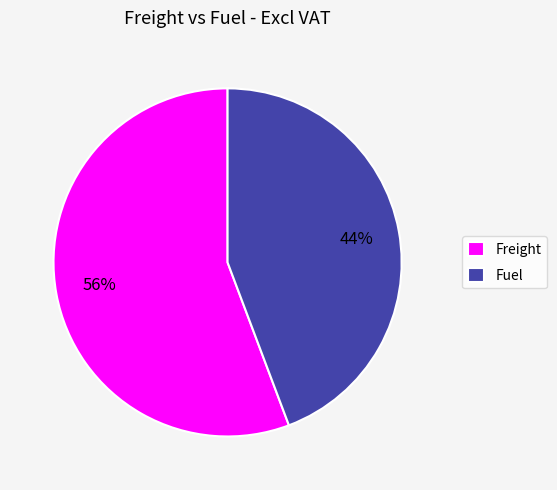

What percentage is the Fuel slice, to the nearest percent?

44%